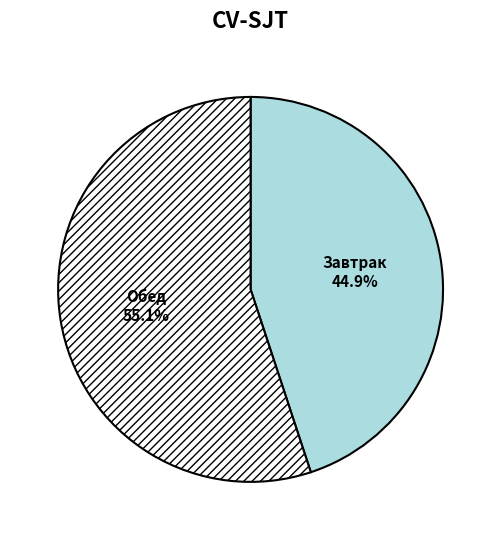

Which has a higher value, Обед or Завтрак?

Обед